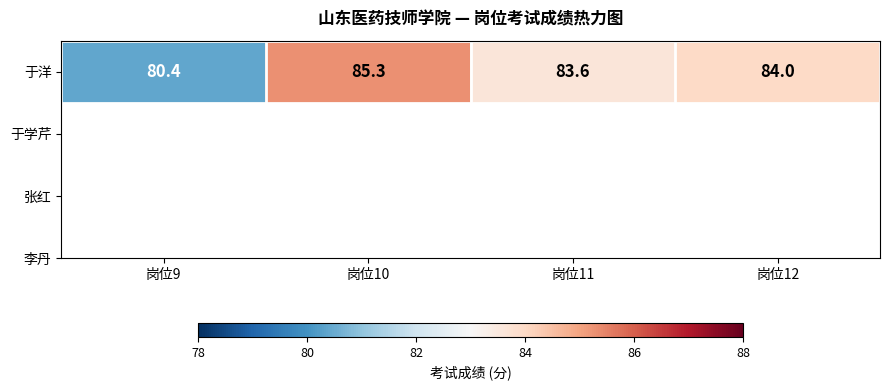

What is the minimum value shown in the chart?

80.4